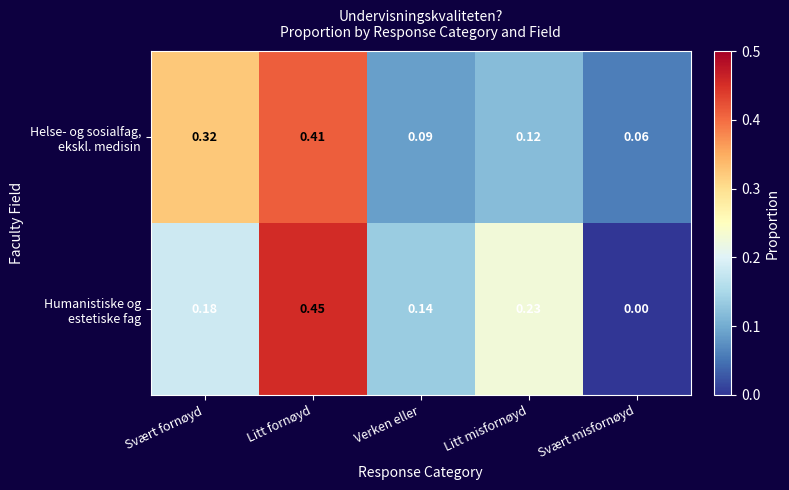

Which category has the highest value across all series?

Litt fornøyd